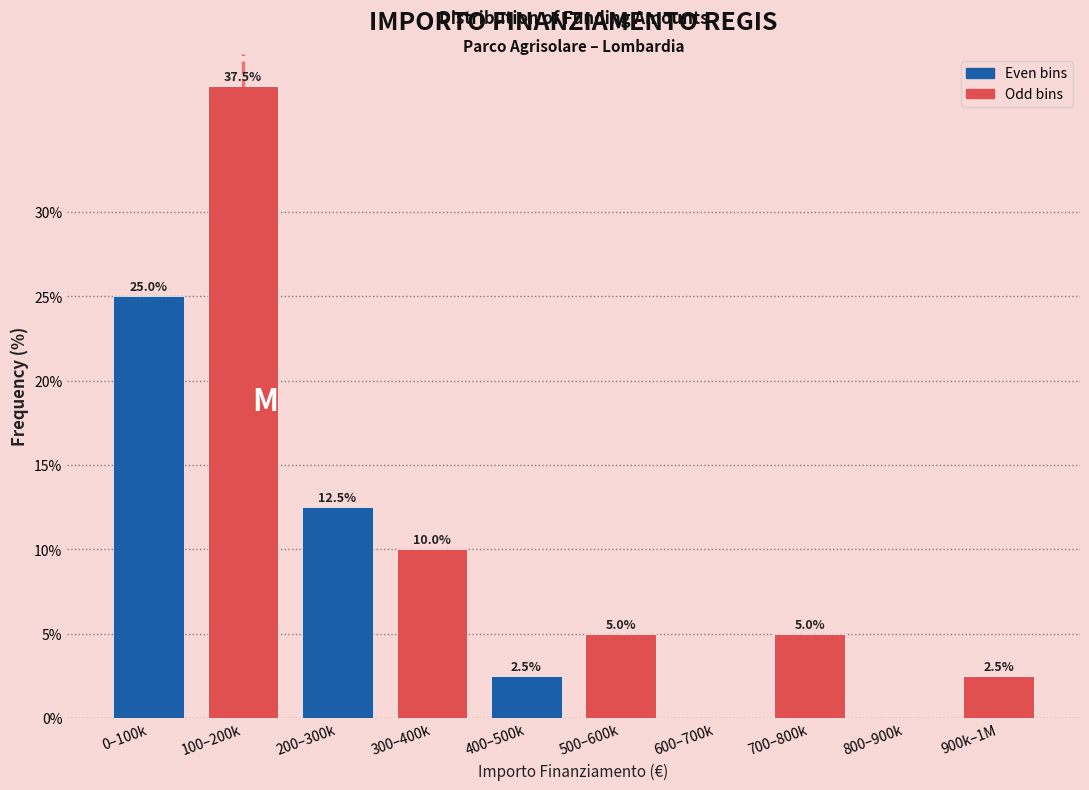

Reading right to left, list all the values displayed in this chart.

900k–1M=2.5	800–900k=0.0	700–800k=5.0	600–700k=0.0	500–600k=5.0	400–500k=2.5	300–400k=10.0	200–300k=12.5	100–200k=37.5	0–100k=25.0